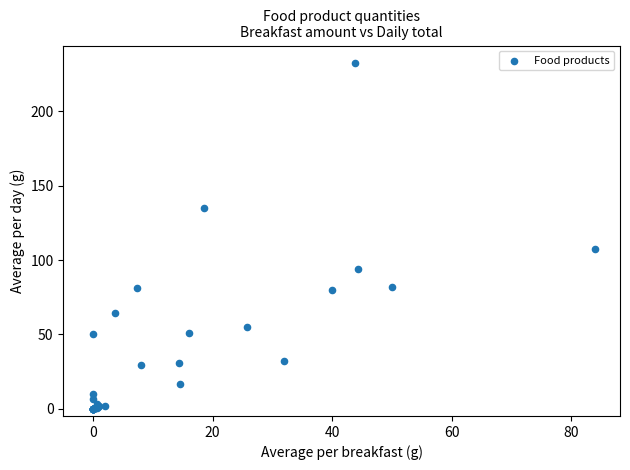

What Y value in the scatter plot is closest to 116?

107.3